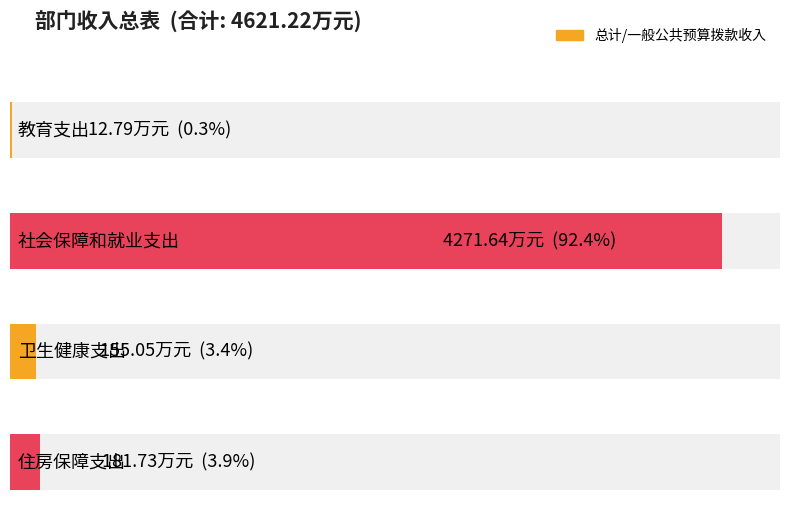

What is the highest value of the 一般公共预算拨款收入 series?

4271.6